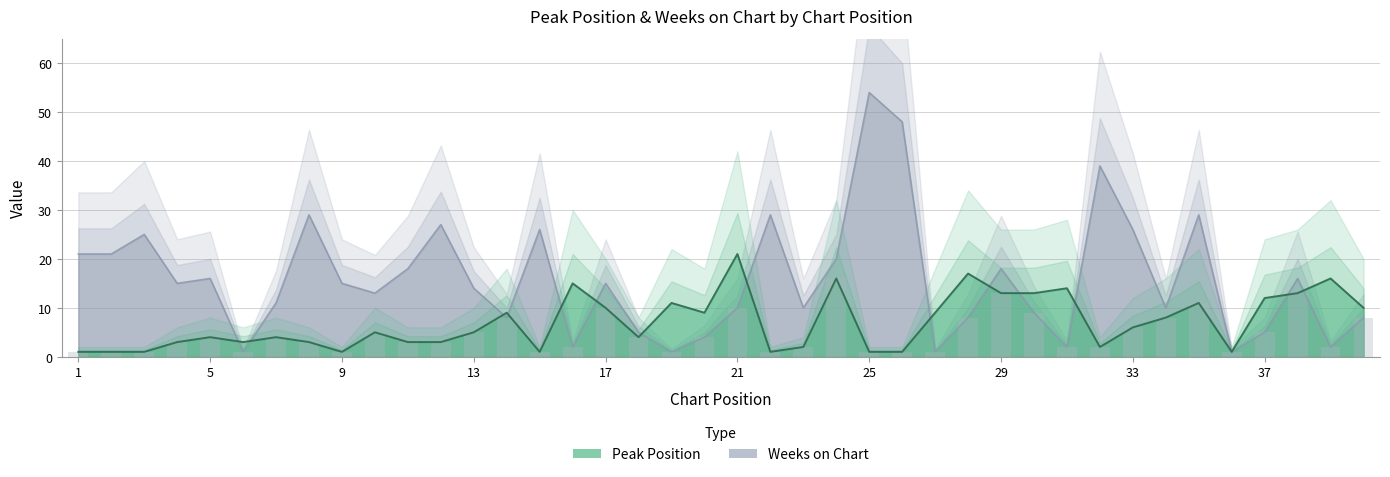

At which label does Weeks on Chart first exceed 15?

1